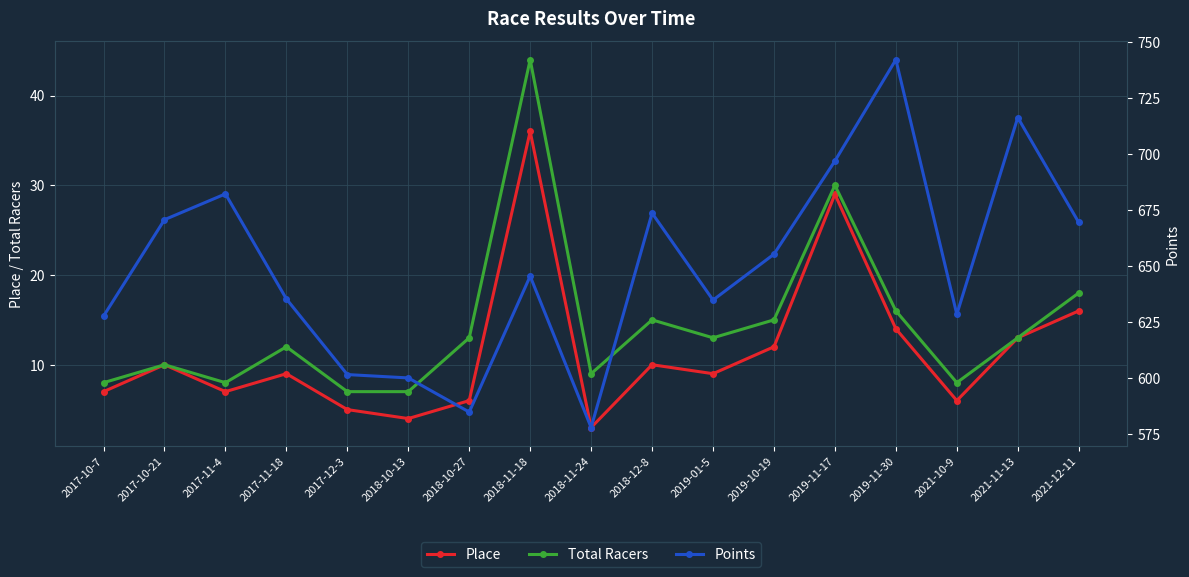

At which category is the sum across all series the highest?

2019-11-30